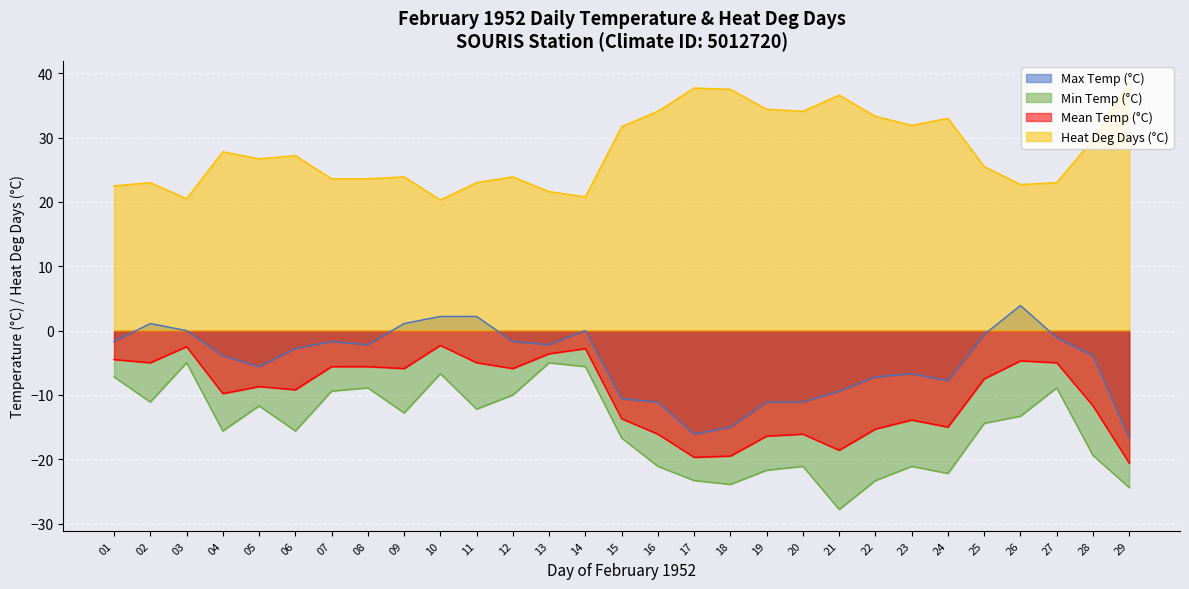

Which series has the largest total across all categories?

Heat Deg Days (°C)